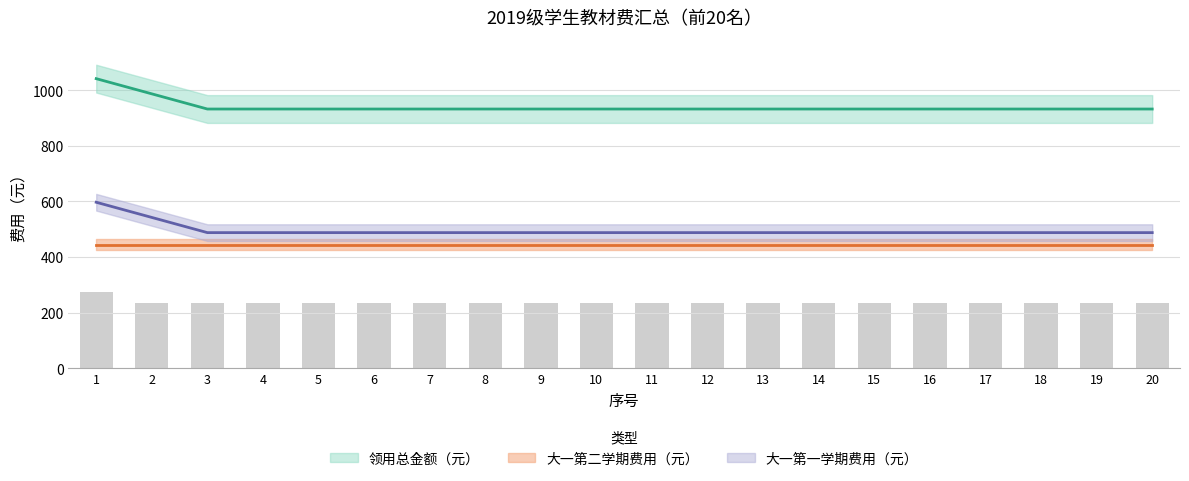

What is the maximum value for 领用总金额（元）?

1096.0